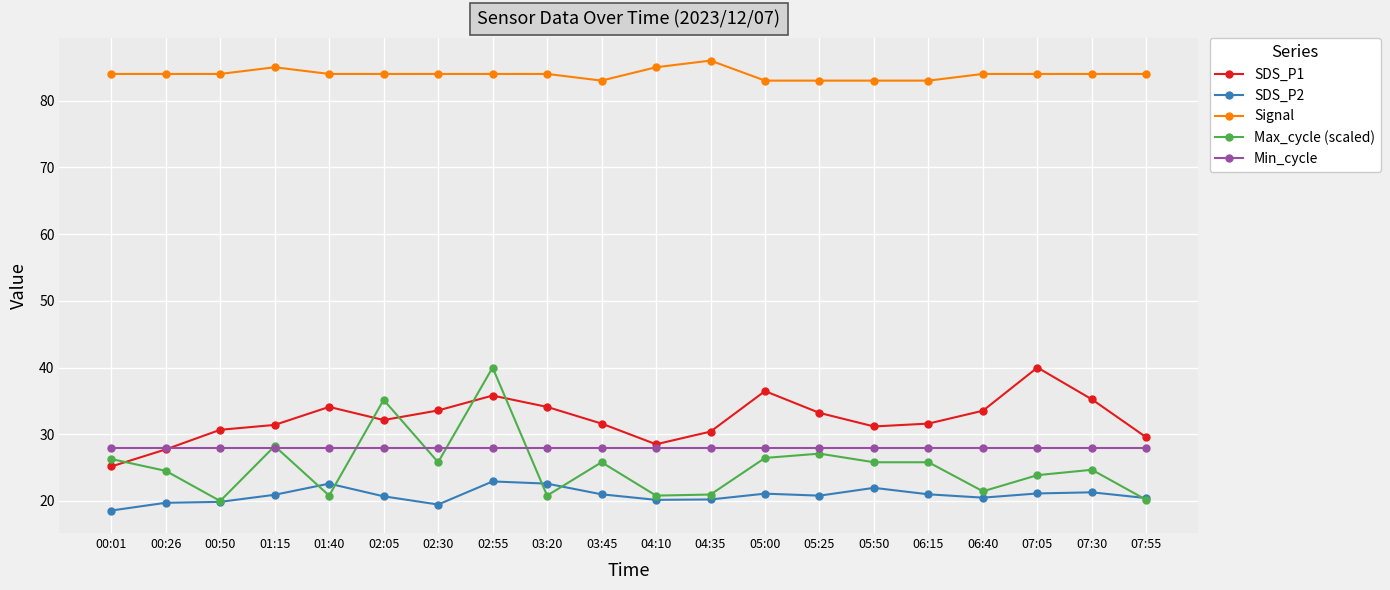

The SDS_P2 series shows 30.8 at 05:50. True or false?

False